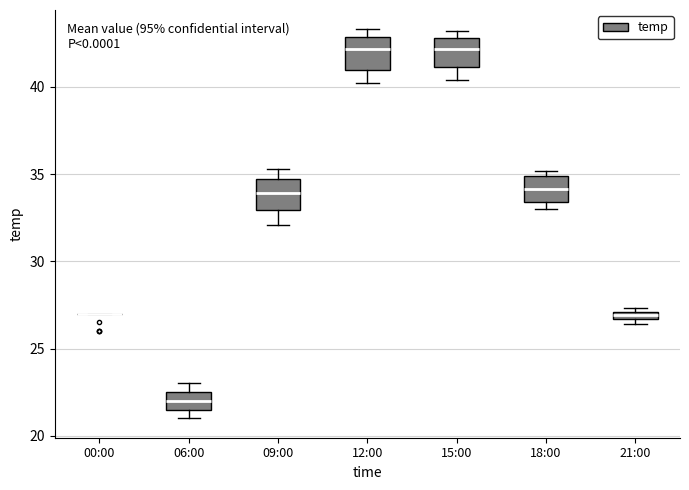

Where is the upper edge of the box for 18:00 on the y-axis? The values are not printed on the chart, so give them approximately, as read against the axis.

35.0